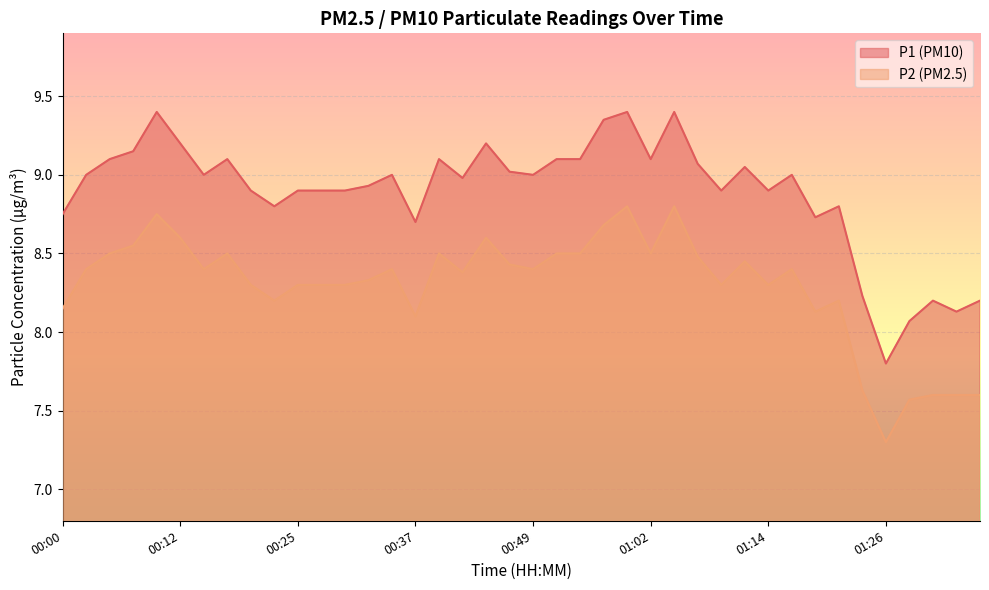

What is the value of the P2 point at the 2nd from the left?

8.4